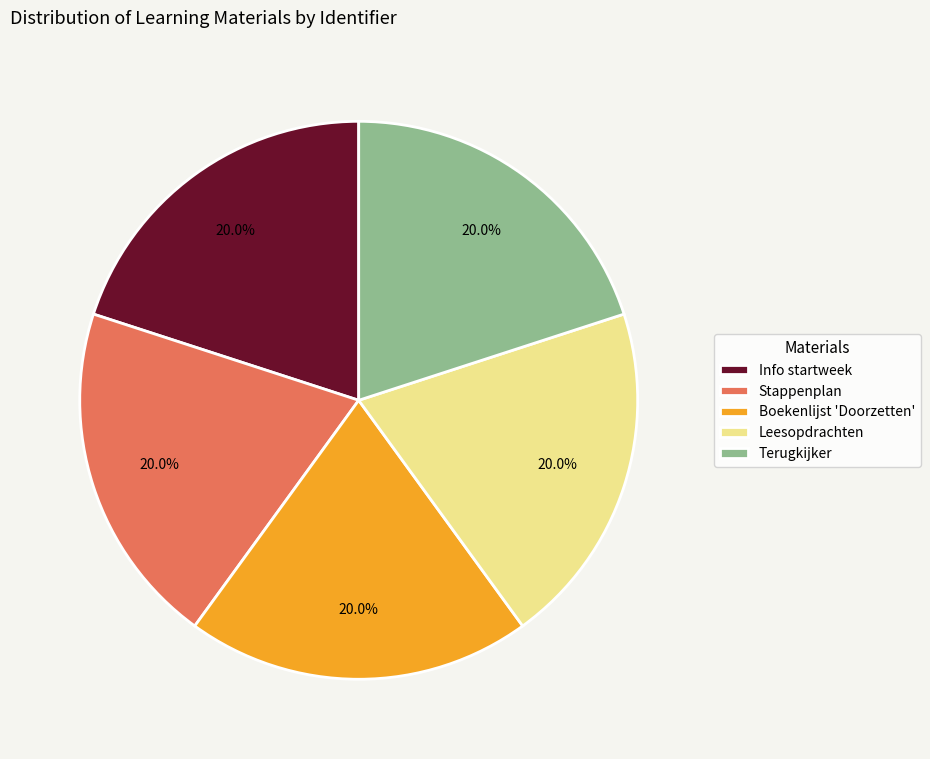

To the nearest percent, what percentage of the pie is Leesopdrachten?

20%